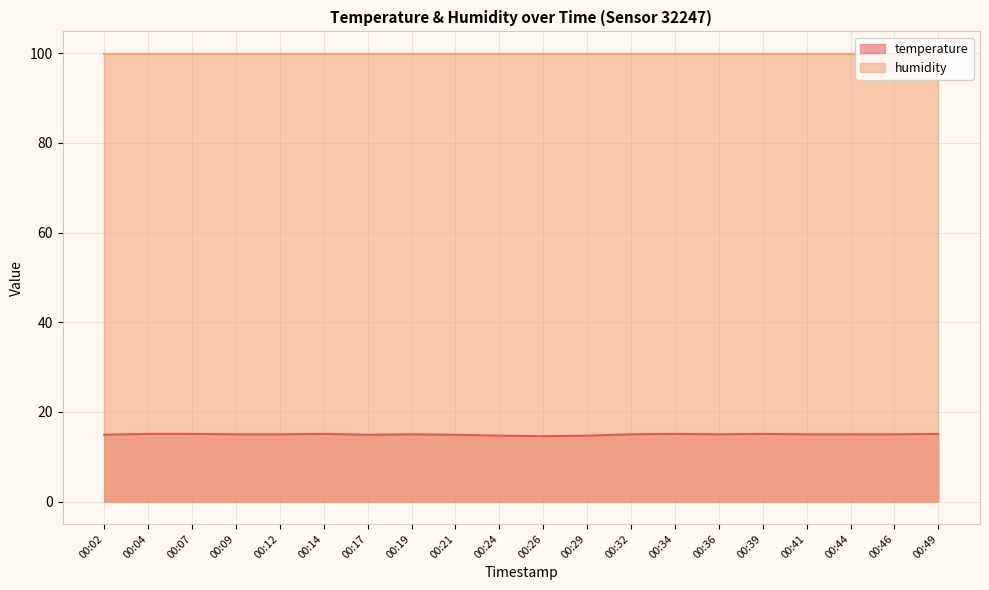

The chart shows a value of 15.0 at 00:32. True or false?

True